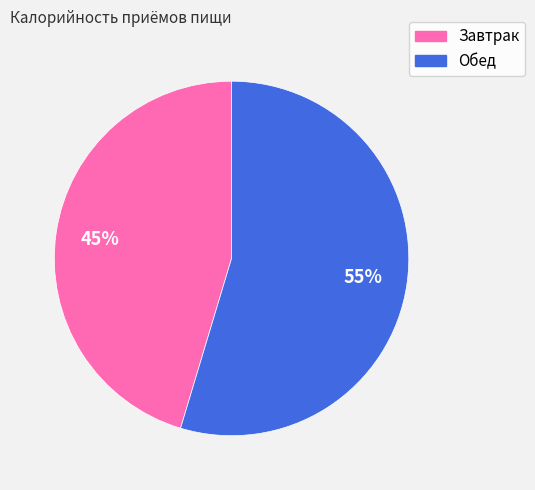

Which category has the biggest portion of the pie?

Обед